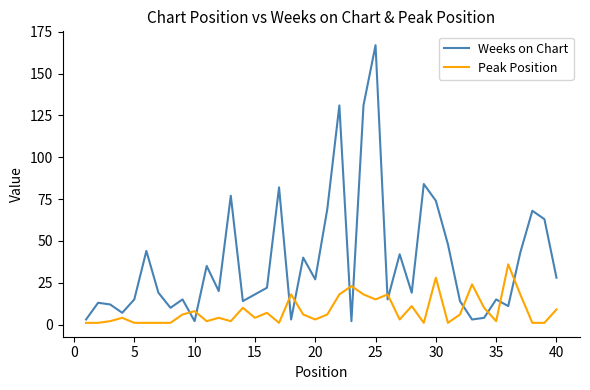

How many interior local peaks does the Weeks on Chart series have?

13